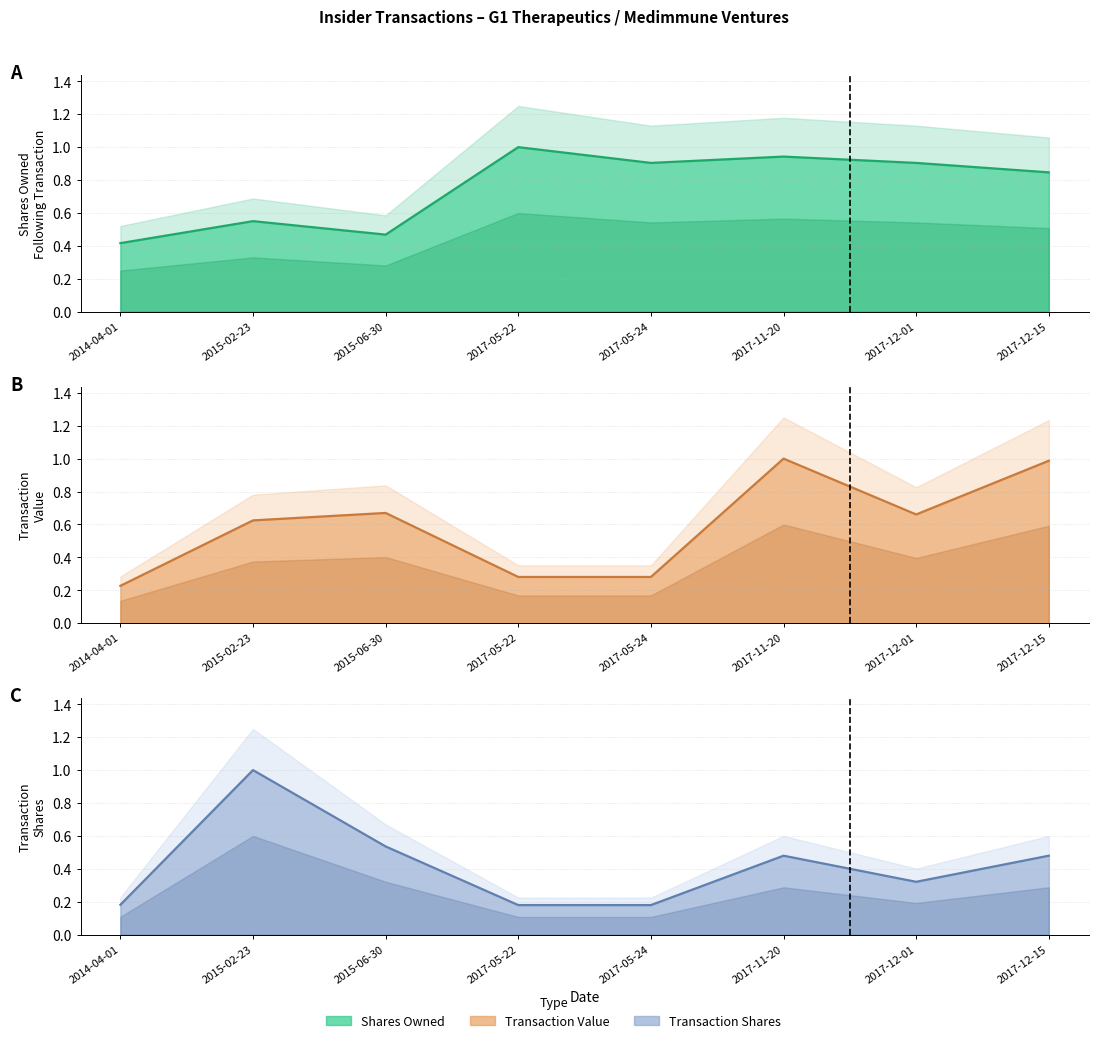

What is the value of the transactionValue point at the 7th from the left?

0.7